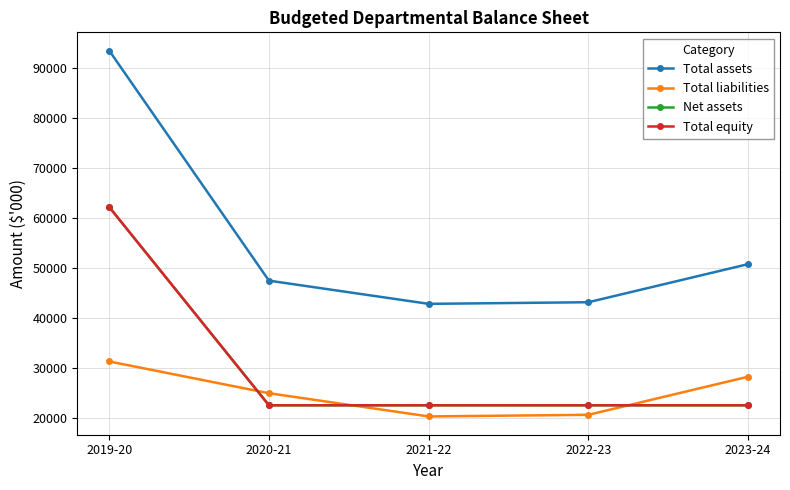

What is the average value of the Total equity series?

30487